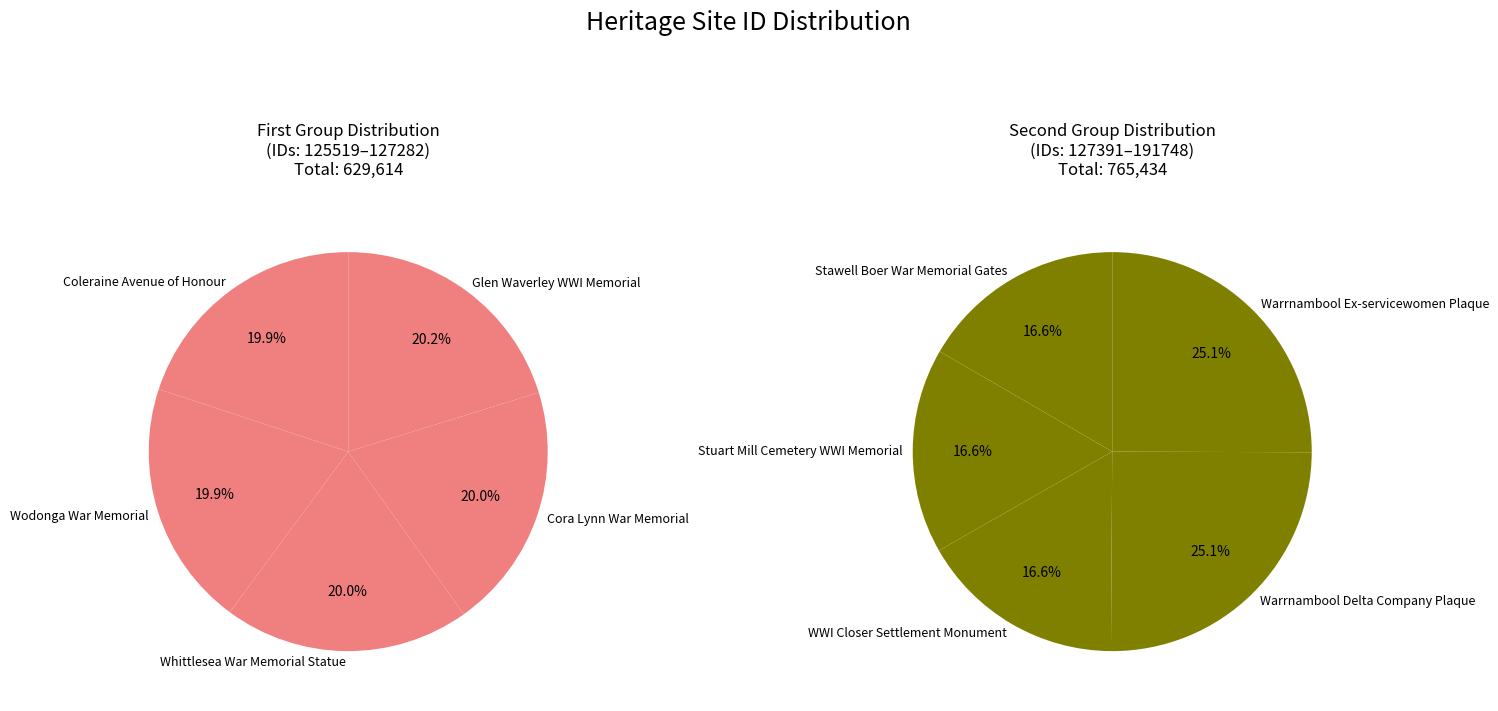

What is the change in value from Coleraine Avenue of Honour to Stawell Boer War Memorial Gates?

+1747